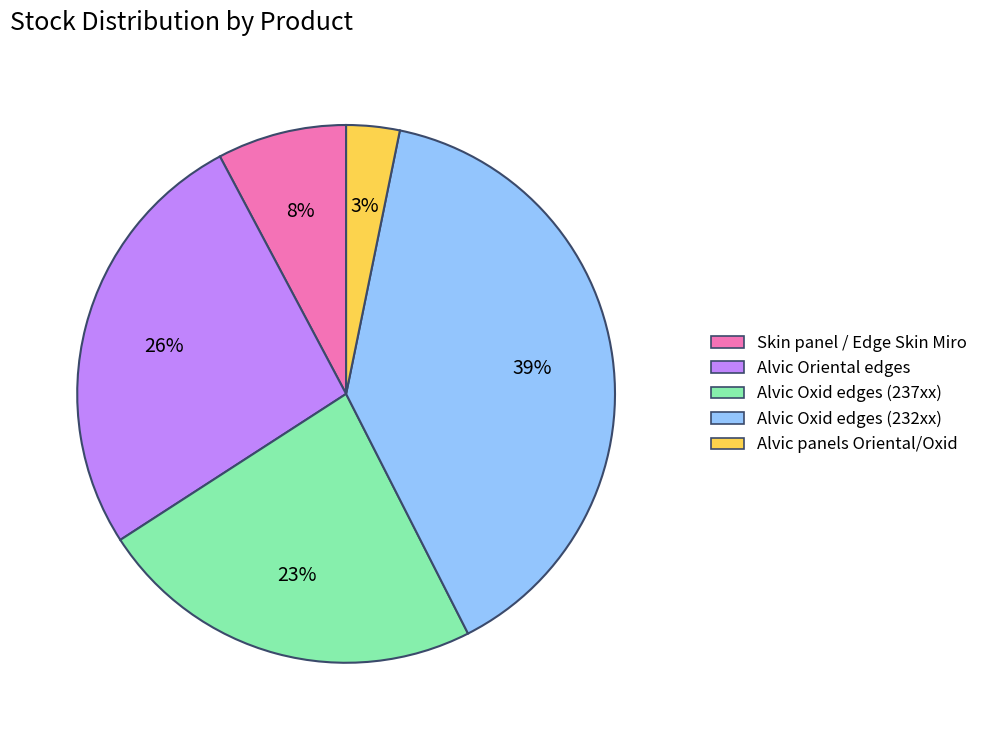

Between Alvic Oriental edges and Skin panel / Edge Skin Miro, which is larger?

Alvic Oriental edges